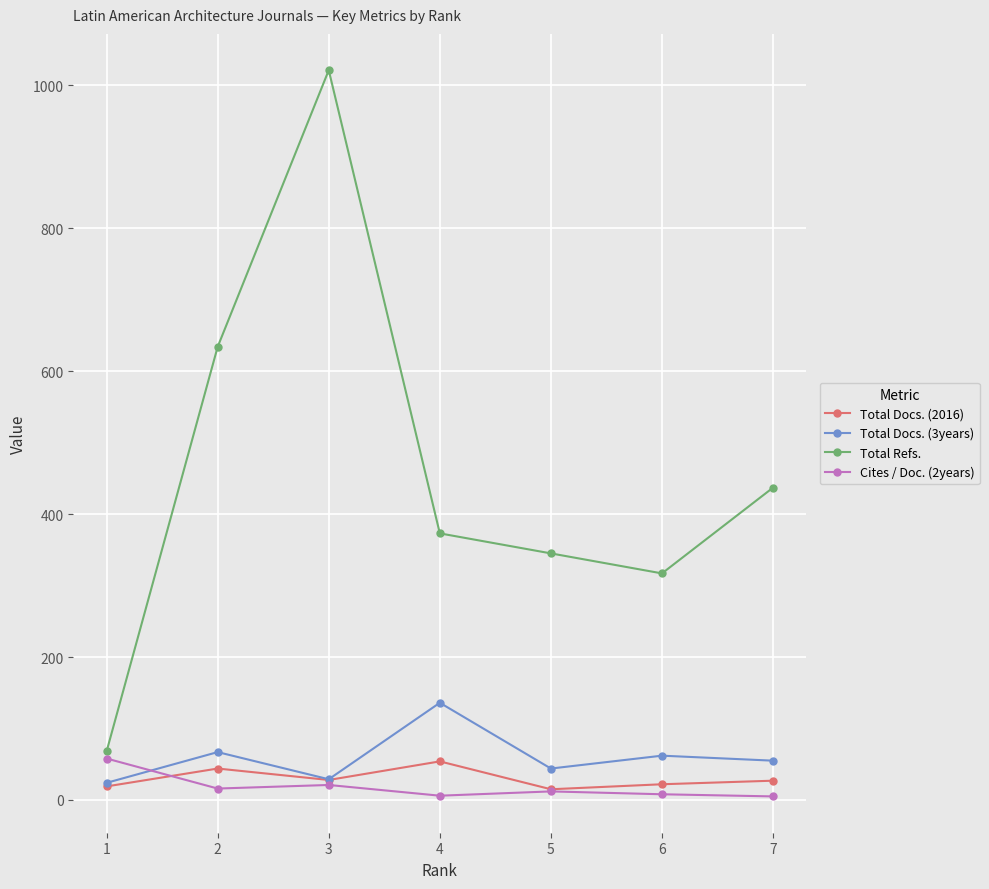

Where is the first local maximum for Total Refs.?

3